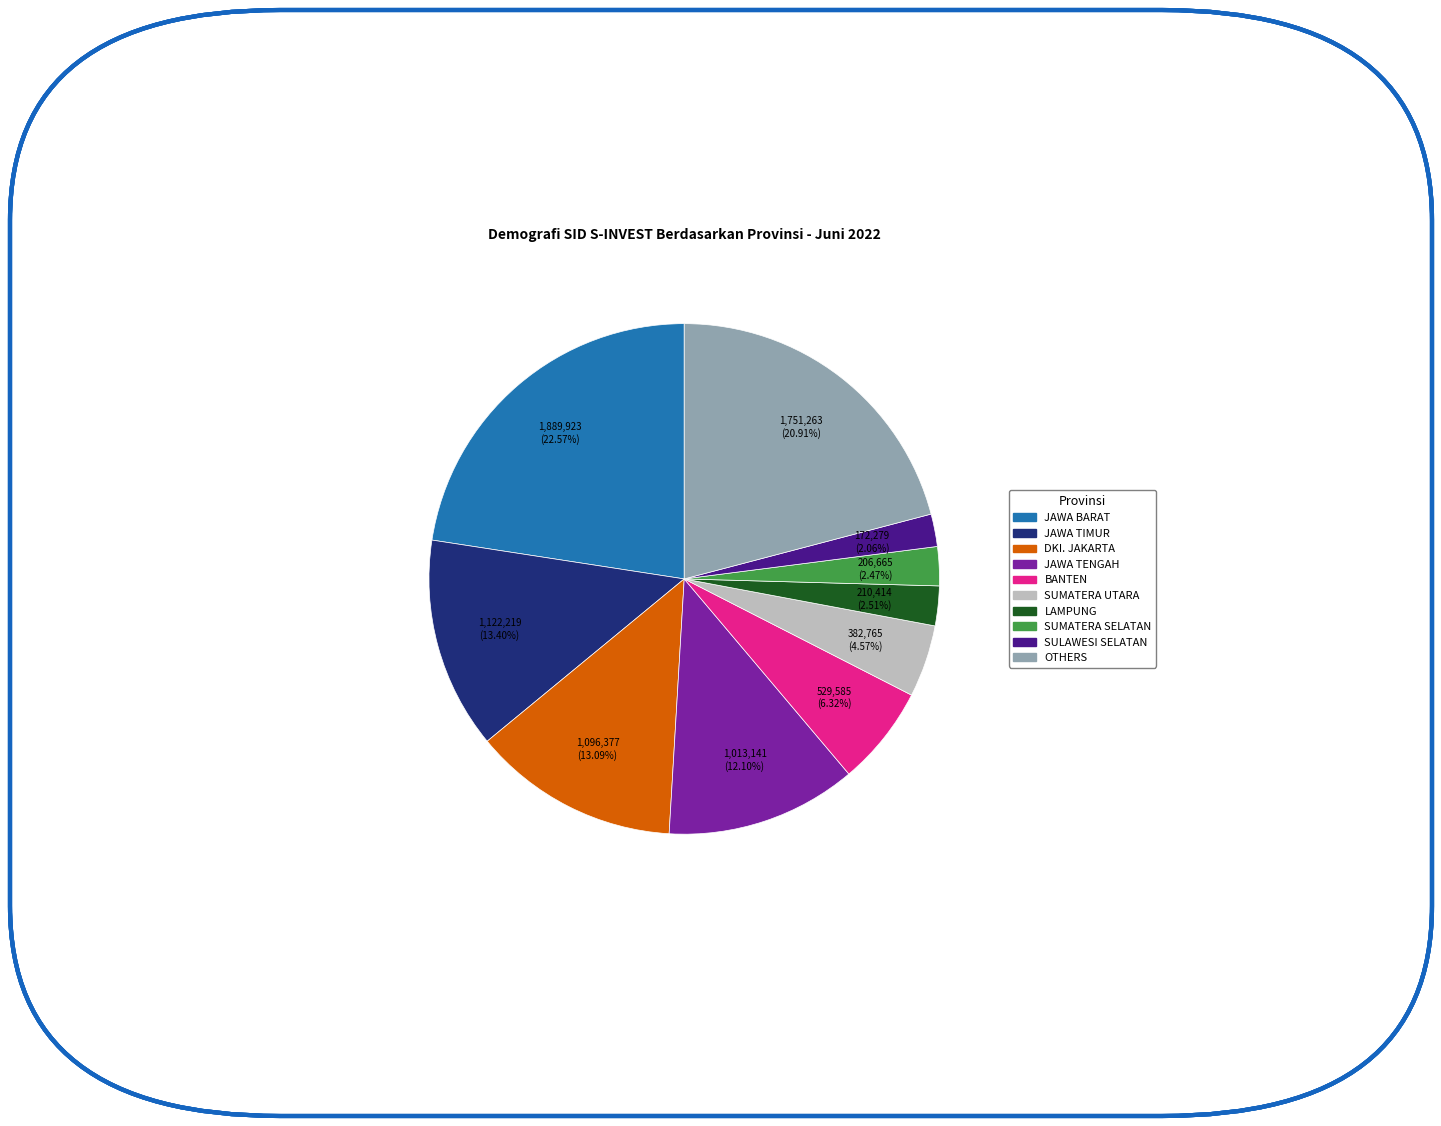

Is there any slice that represents more than half of the pie?

No